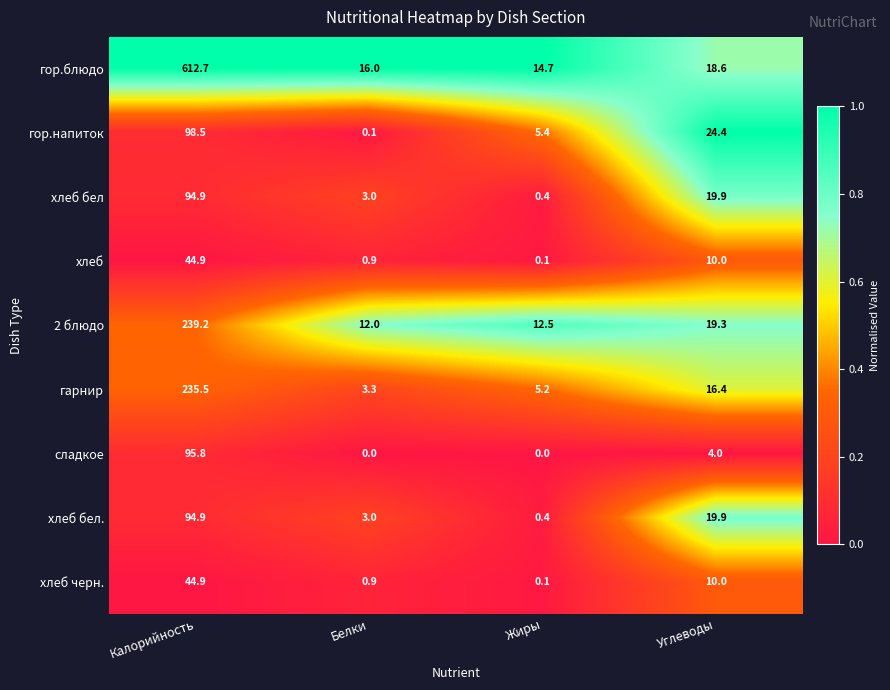

List the labels in order of гарнир value, largest first.

Калорийность, Углеводы, Жиры, Белки